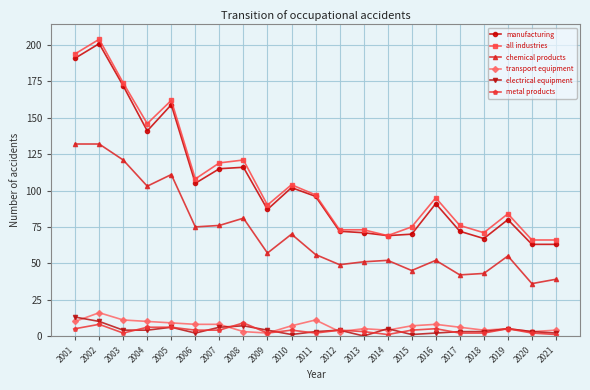

How many data points in transport equipment are less than 7?

10